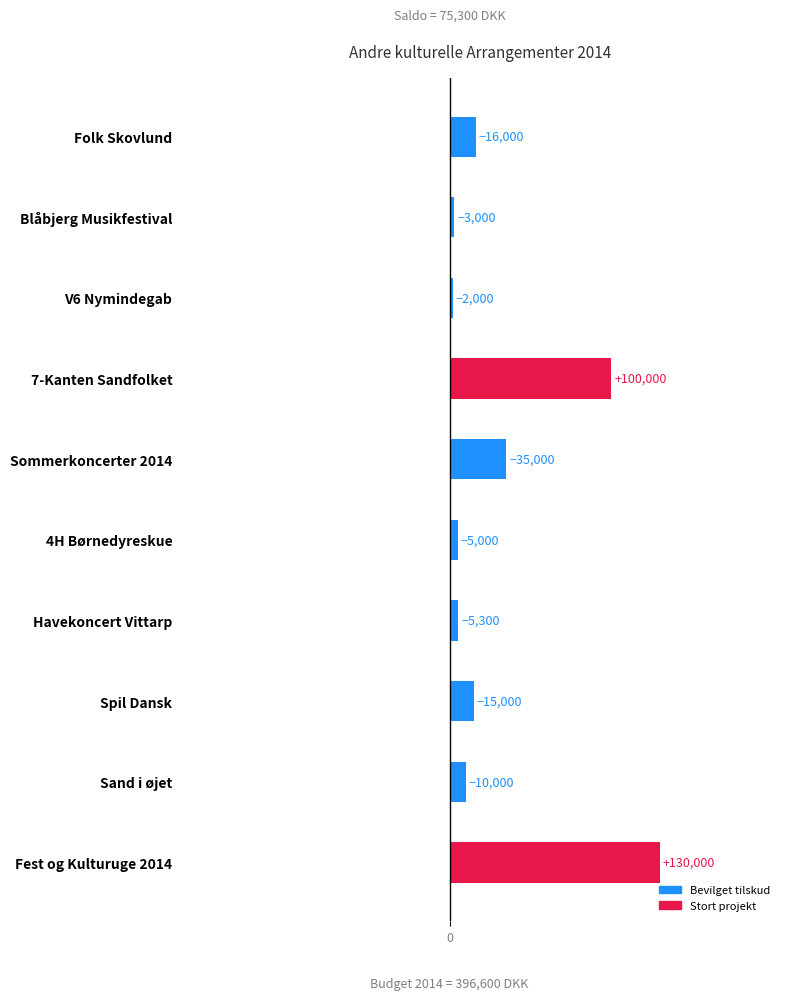

How many bars are there in total?

10